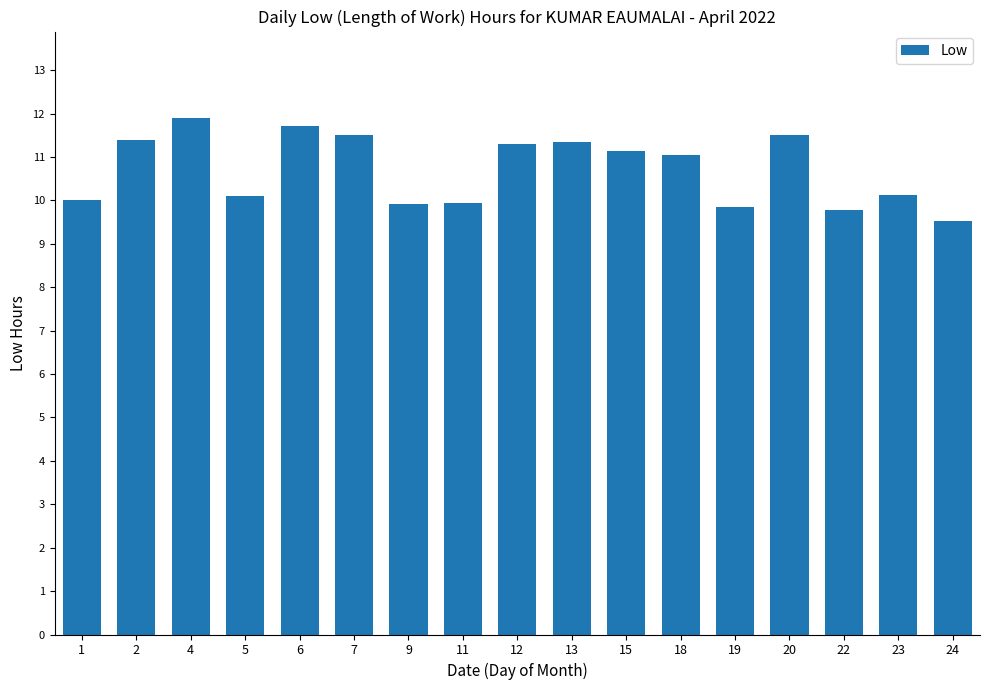

What is the minimum value shown in the chart?

9.5